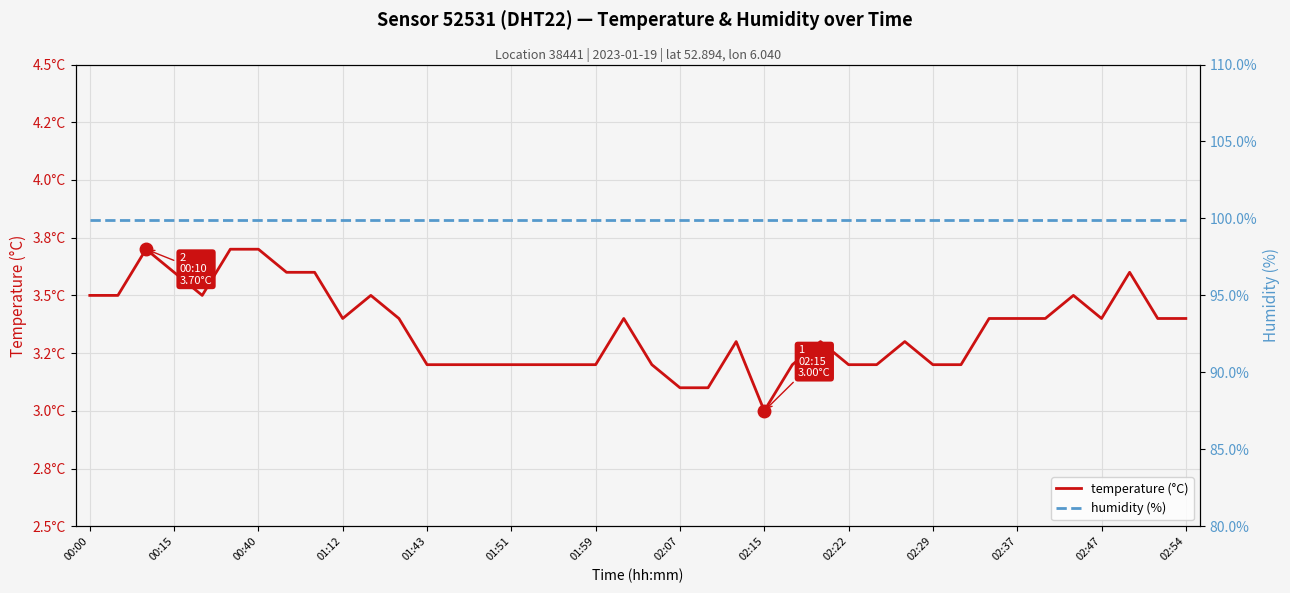

True or false: humidity (%) has a value of 157.5 at 23.

False